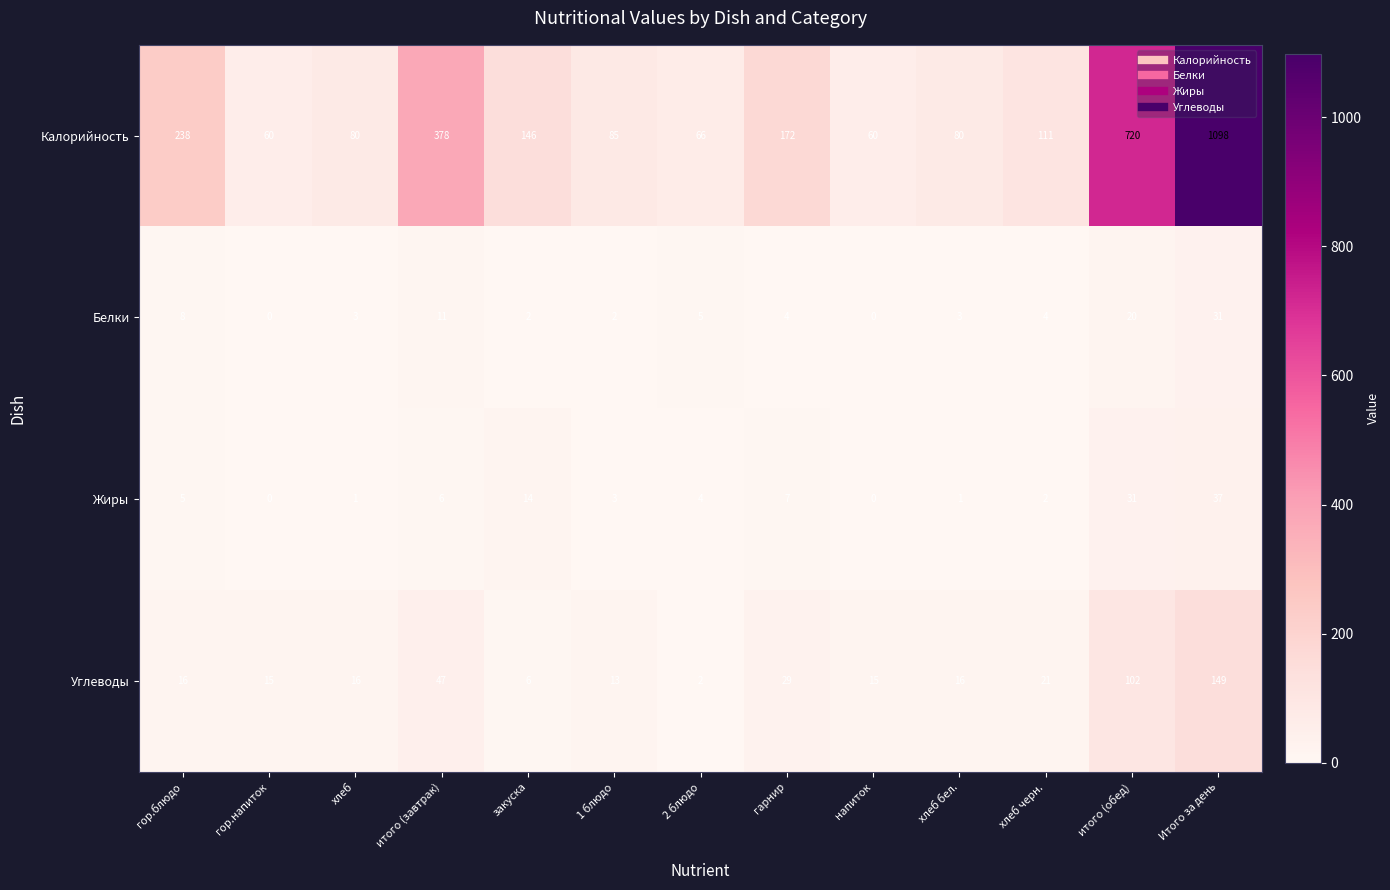

Count the number of categories in the chart.

13